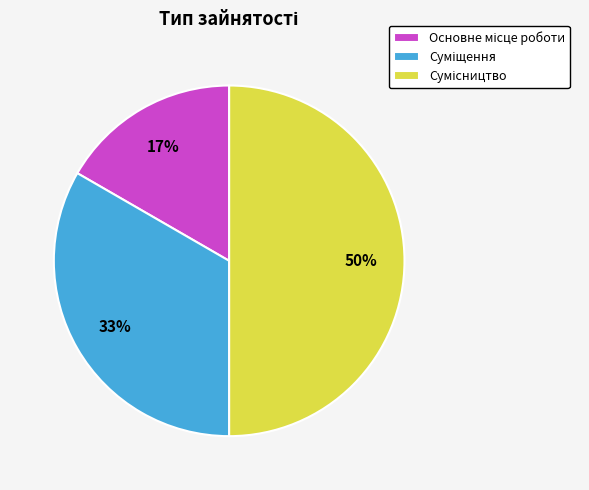

To the nearest percent, what is the average slice percentage?

33%